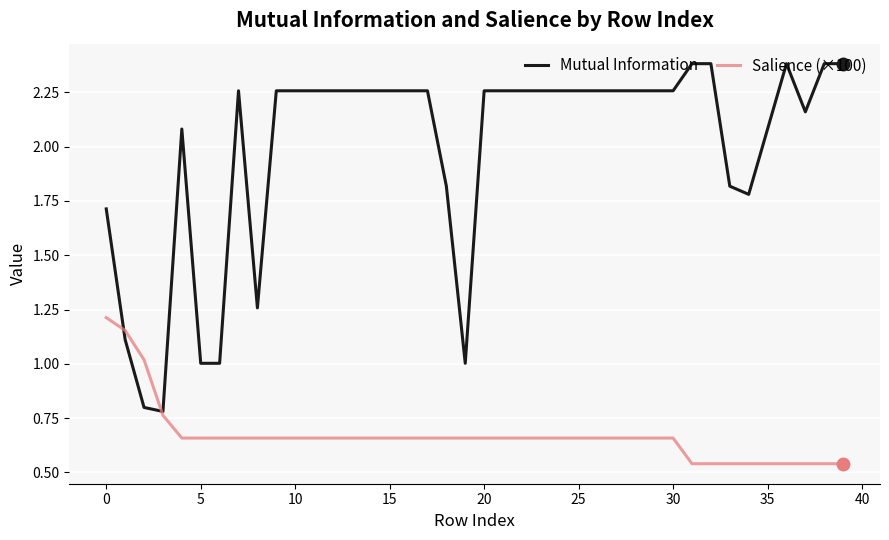

List the series in order of their peak value, lowest first.

Salience (×100), Mutual Information